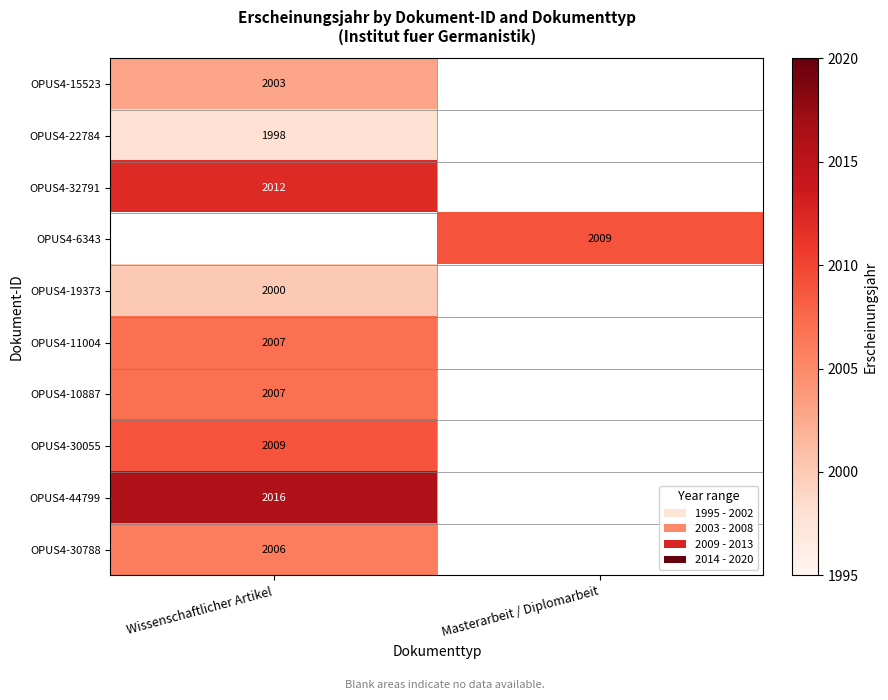

At how many categories does at least one series exceed 2005?

2